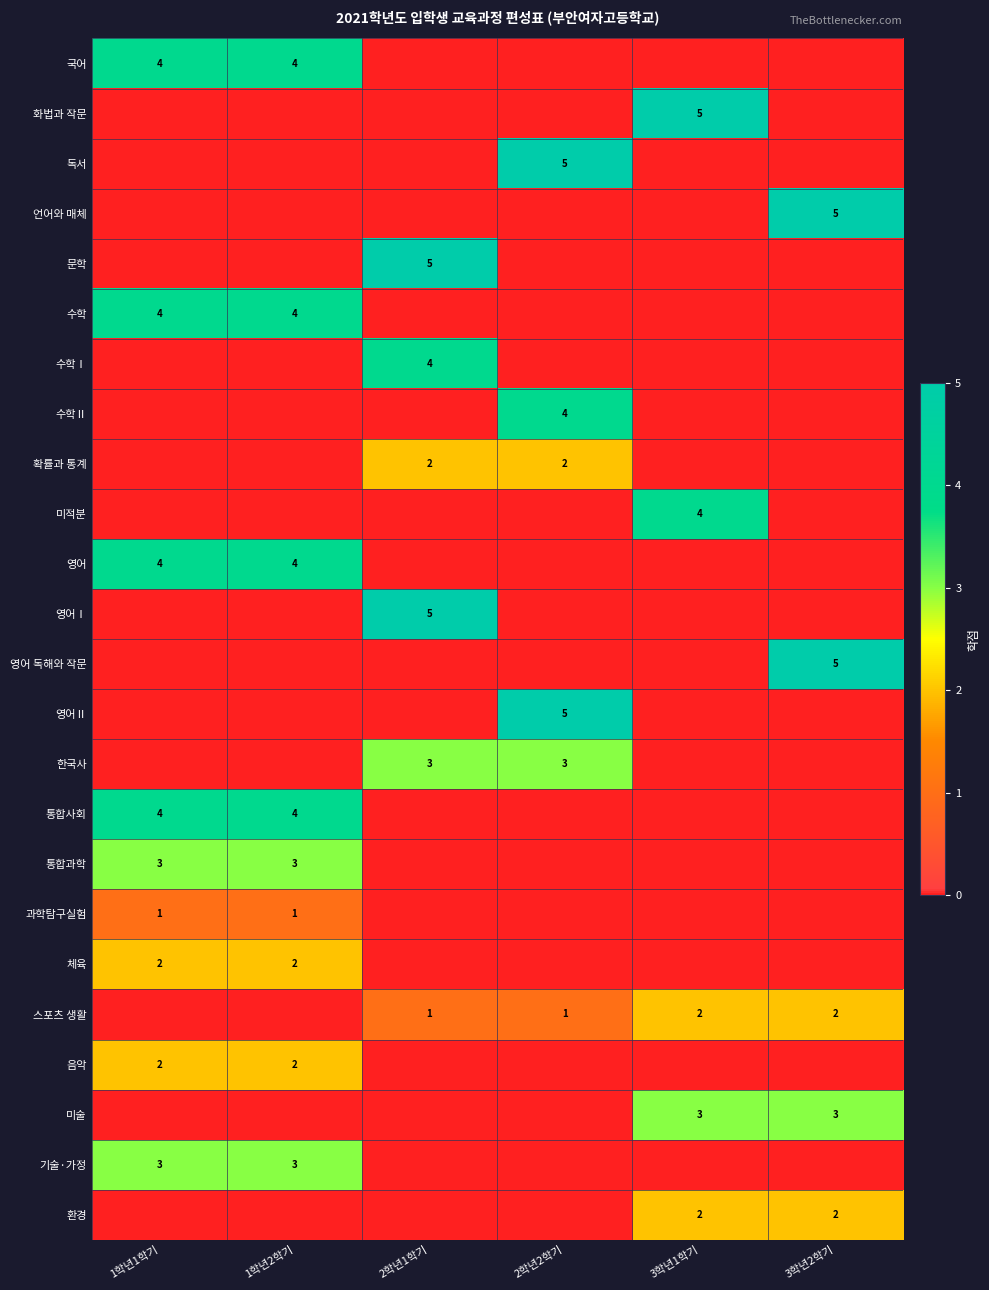

True or false: 스포츠 생활 has a value of 3 at 3학년1학기.

False